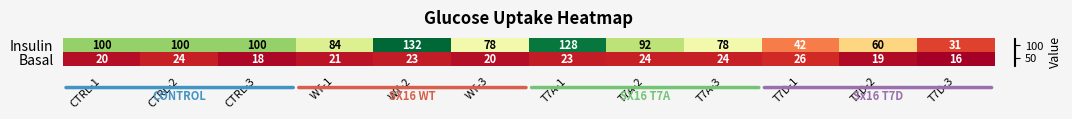

Rank the series by their average value, from lowest to highest.

Basal, Insulin